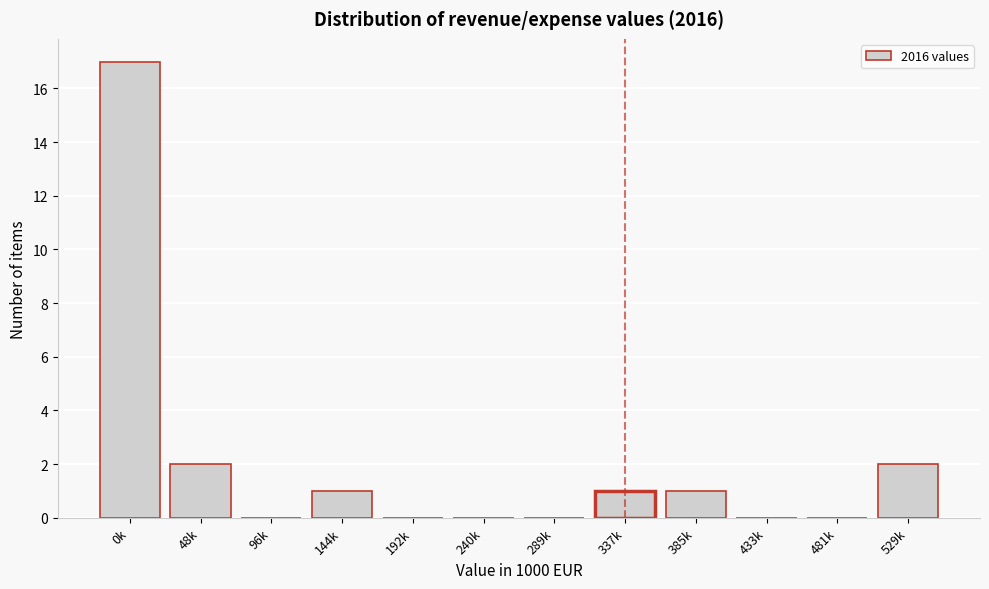

Reading left to right, transcribe all the data shown in this chart.

0k=17	48k=2	96k=0	144k=1	192k=0	240k=0	289k=0	337k=1	385k=1	433k=0	481k=0	529k=2